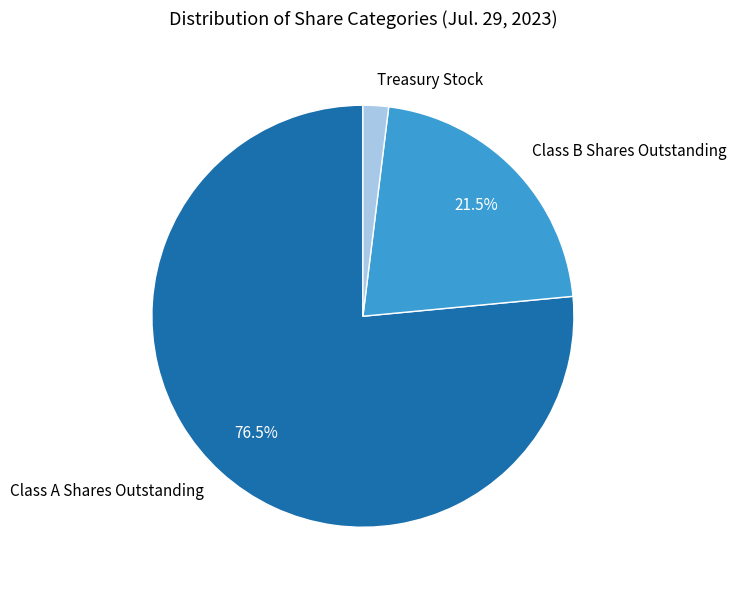

Rank the categories by value from highest to lowest.

Class A Shares Outstanding, Class B Shares Outstanding, Treasury Stock